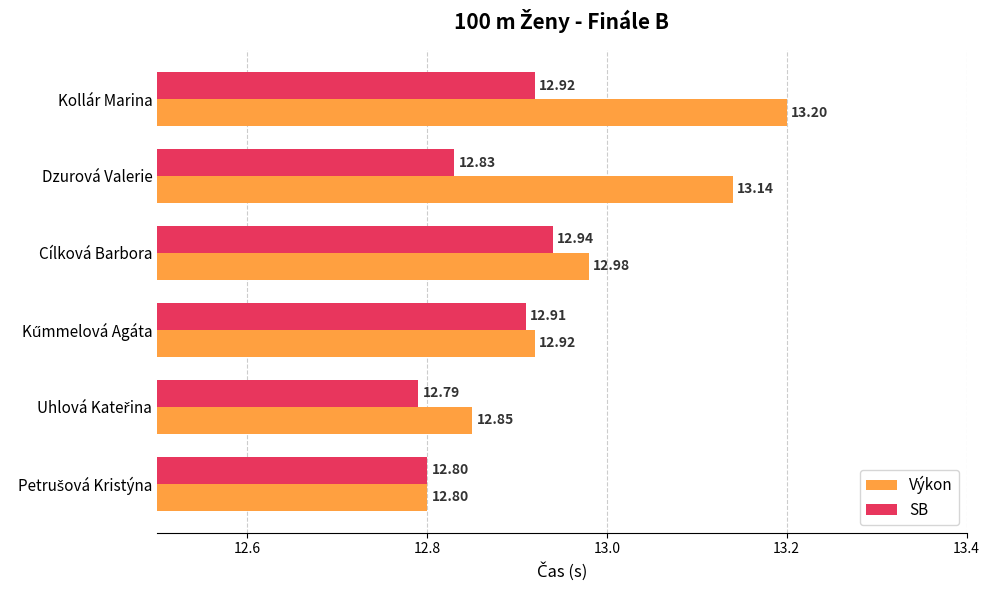

At which category does the chart reach its peak across all series?

Kollár Marina